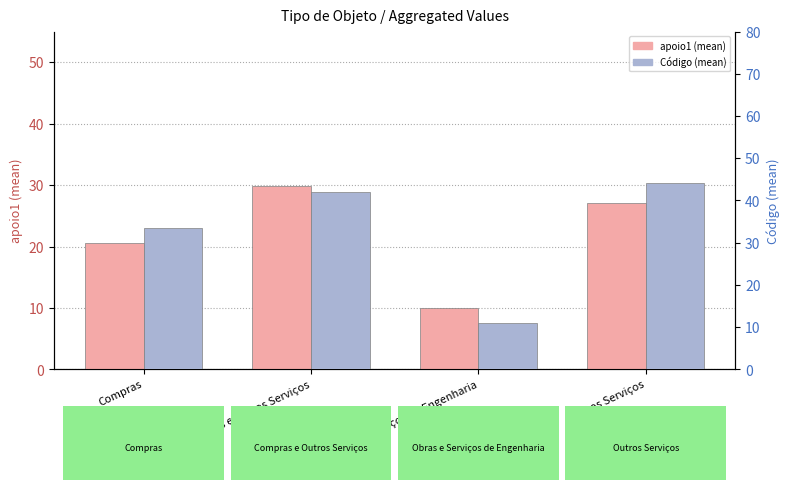

Which label corresponds to the smallest value in the chart?

Obras e Serviços de Engenharia